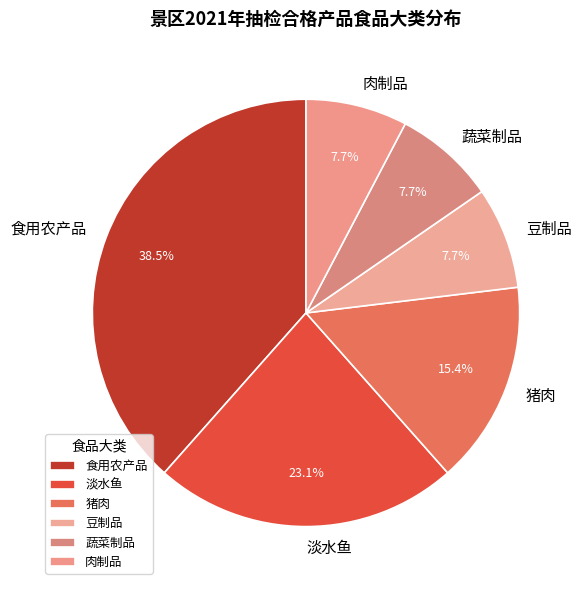

Which category has the biggest portion of the pie?

食用农产品